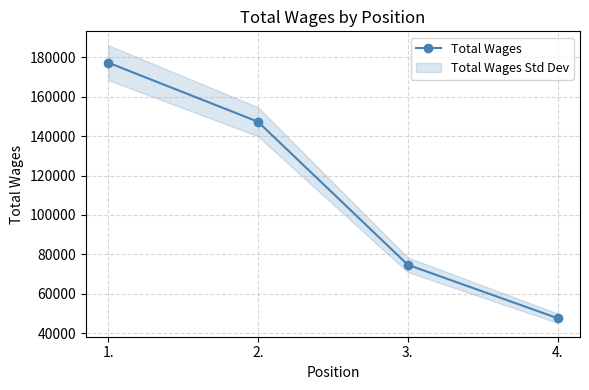

List the labels in order of value, largest first.

1., 2., 3., 4.